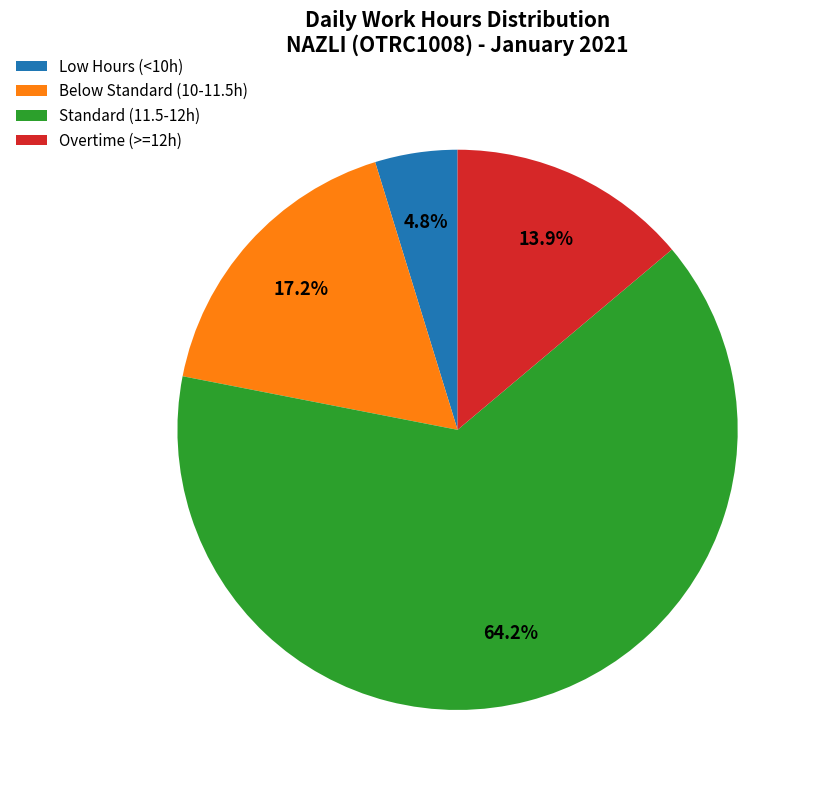

Which slice is the largest?

Standard (11.5-12h)